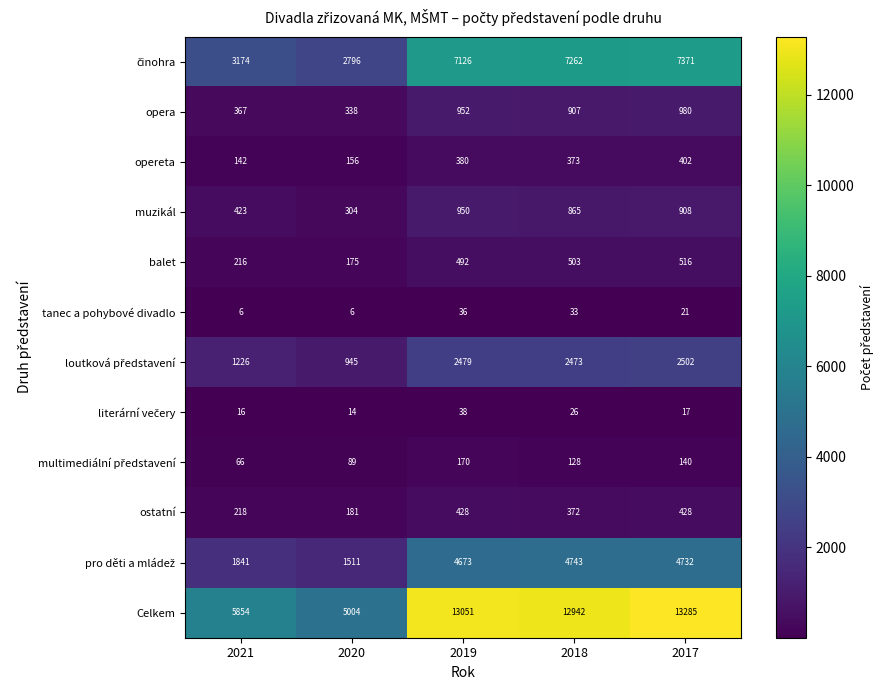

Which category has the highest value in the tanec a pohybové divadlo series?

2019